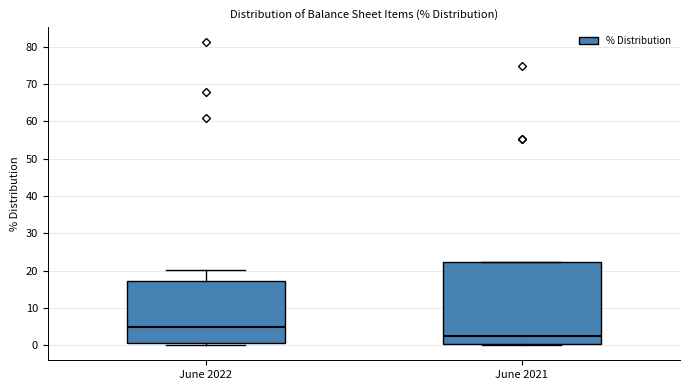

Reading left to right, read every box against the y-axis: the position of its median line, the range the box covers, and the ends of its whiskers. The values are not printed on the chart, so give them approximately, as read against the axis.

June 2022: median 5, box 0 to 17, whiskers 0 (just below the box's lower edge) to 20
June 2021: median 3, box 0 to 22, whiskers 0 to 22